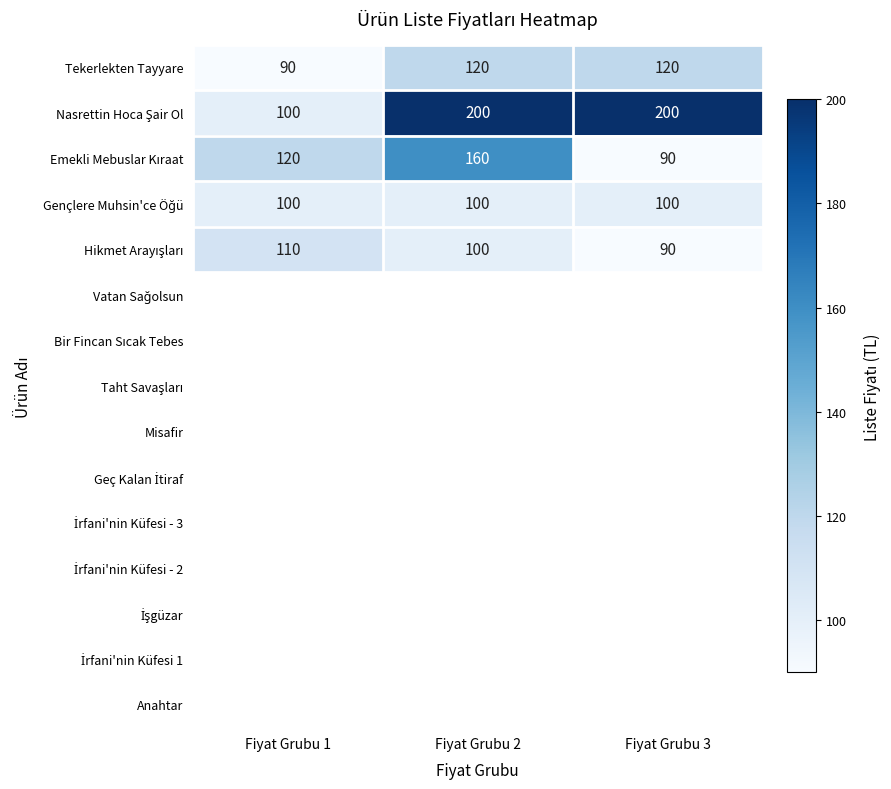

How many Tekerlekten Tayyare values are between 90 and 120?

3